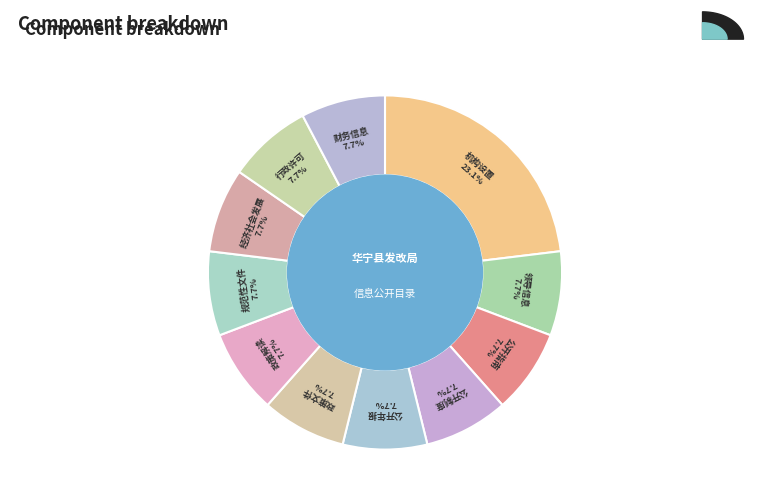

True or false: 政策解读 accounts for 1% of the total.

False